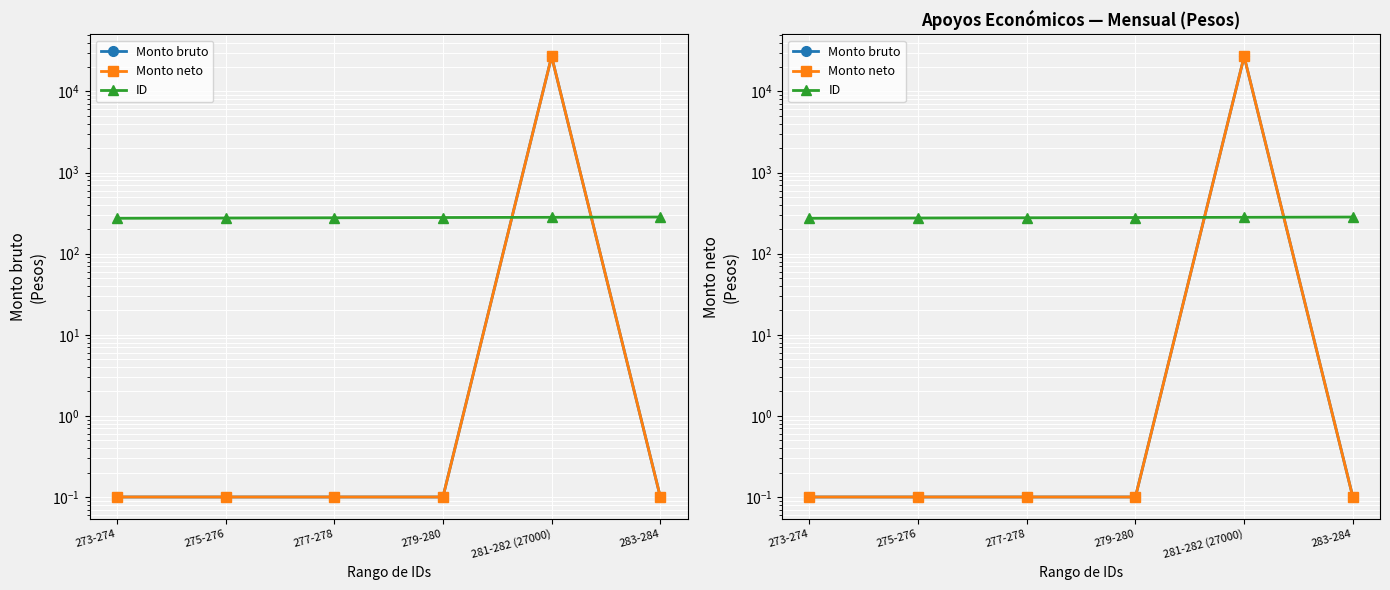

Which series ends up on top after the final intersection of Monto bruto and ID?

ID